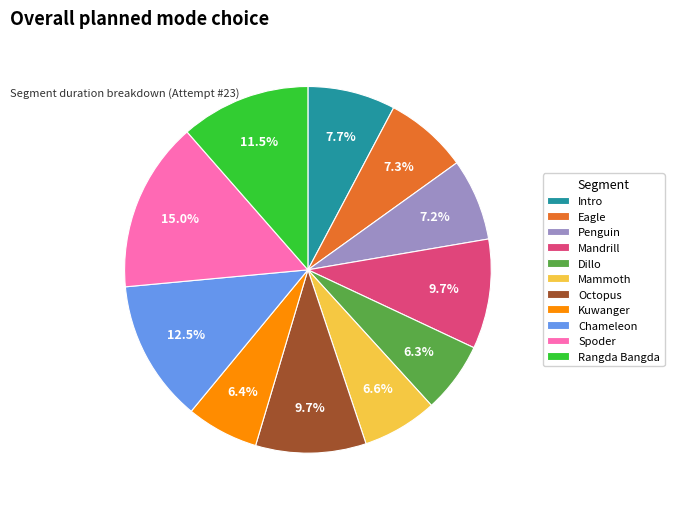

To the nearest percent, what is the combined percentage of Rangda Bangda and Chameleon?

24%